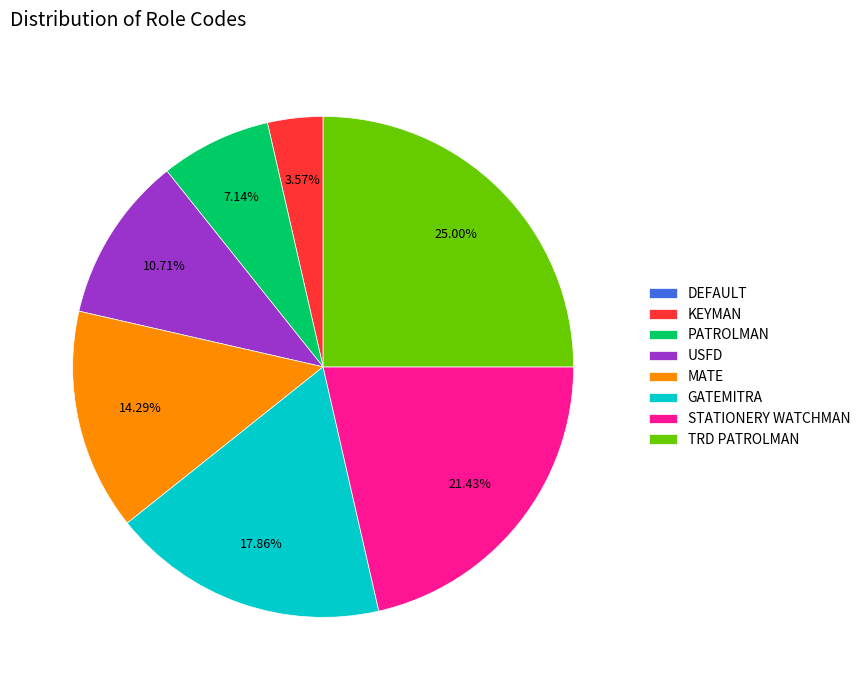

What is the ratio of the value at KEYMAN to the value at USFD?

0.3